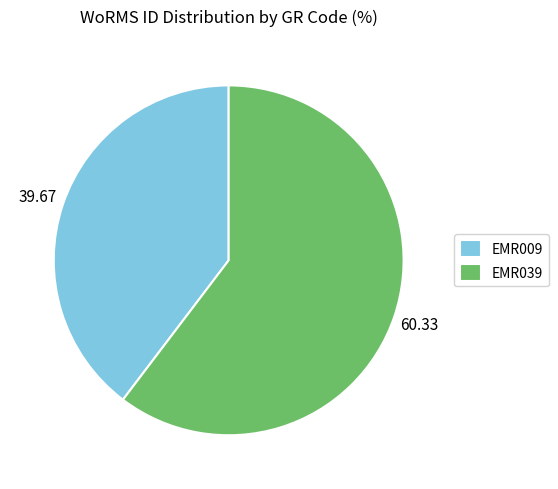

How many segments does this pie chart have?

2